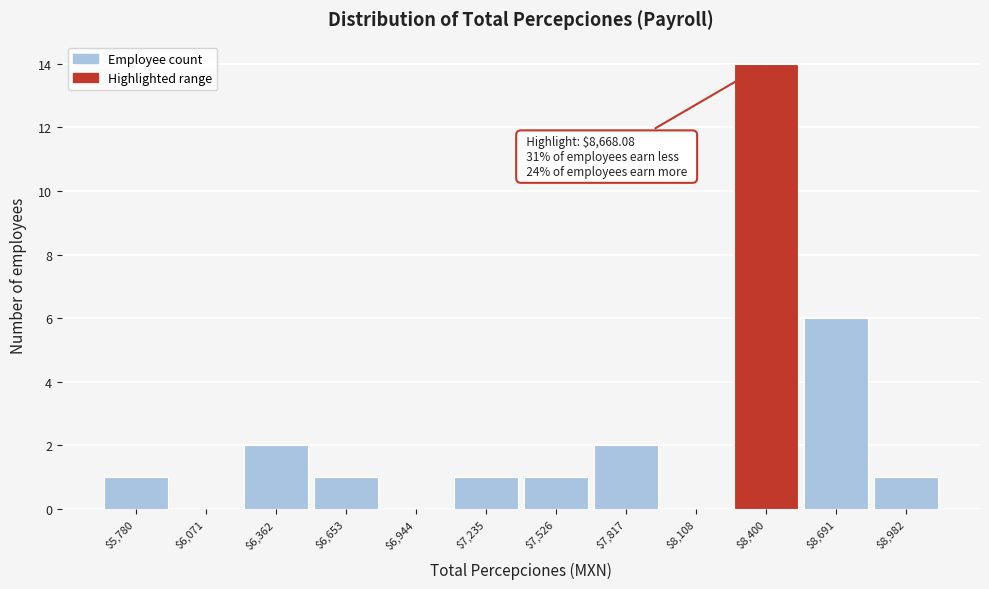

At which label is the value closest to 7?

$8,691